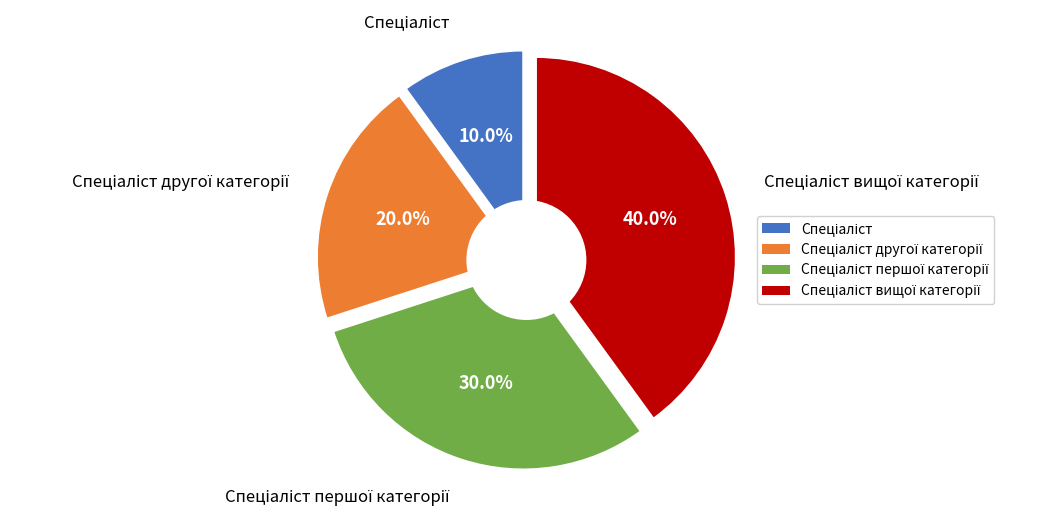

True or false: Спеціаліст вищої категорії accounts for 40% of the total.

True